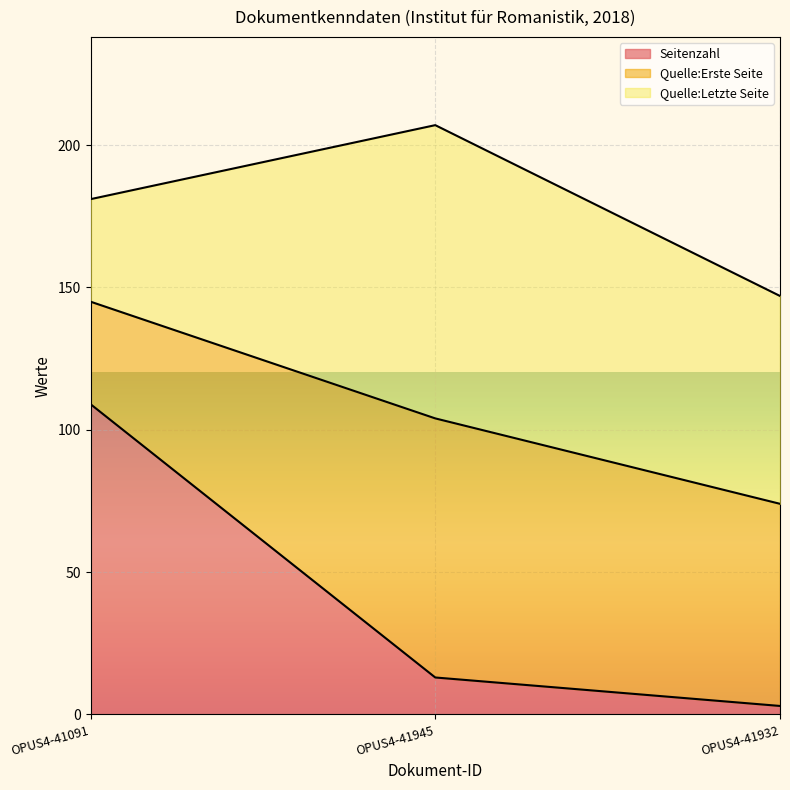

List the labels in order of Seitenzahl value, largest first.

OPUS4-41091, OPUS4-41945, OPUS4-41932